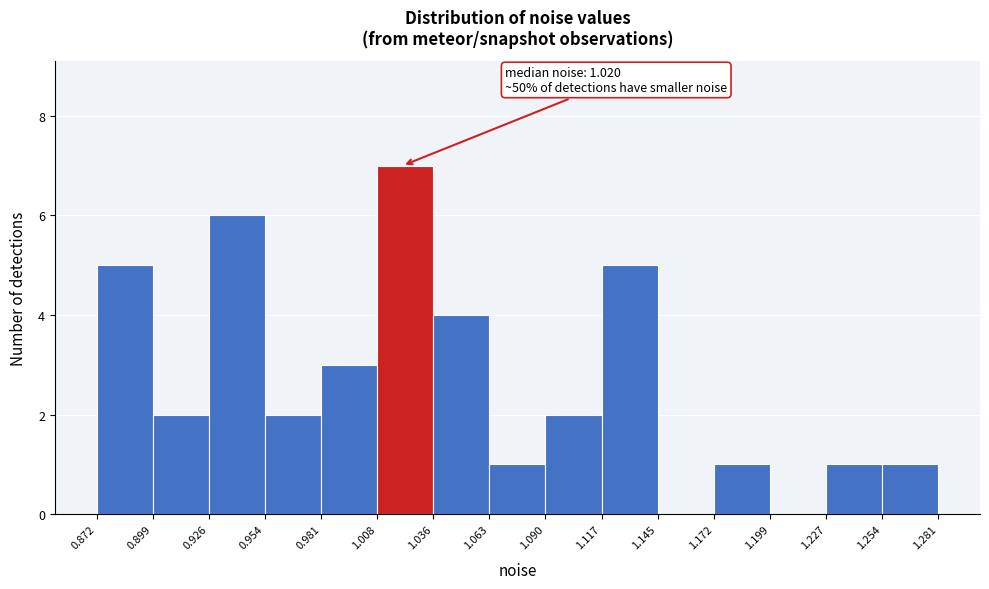

Over which range of the x-axis is the bar tallest?

1.008 to 1.036